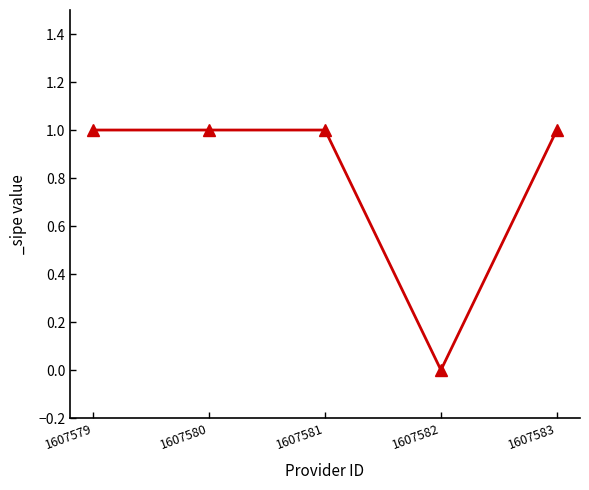

At which category does the chart reach its minimum across all series?

1607582